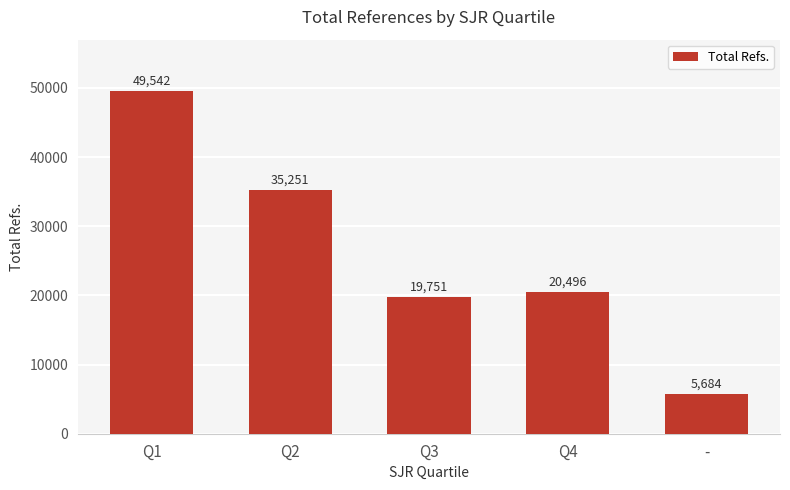

What is the change in value from Q1 to Q3?

-29791